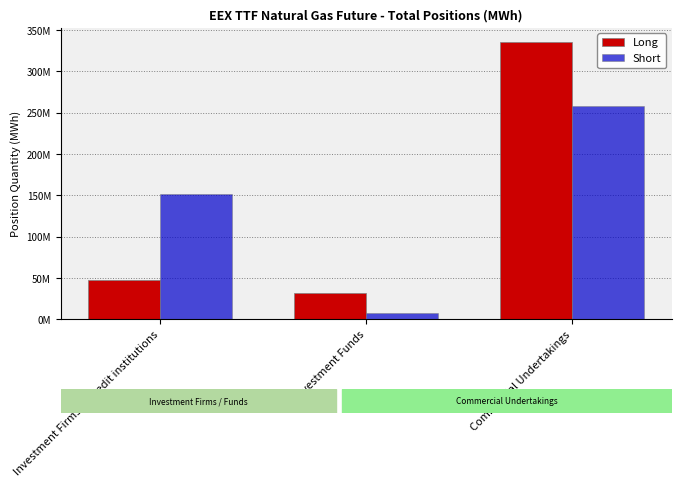

What is the average value of the Short series?

139272626